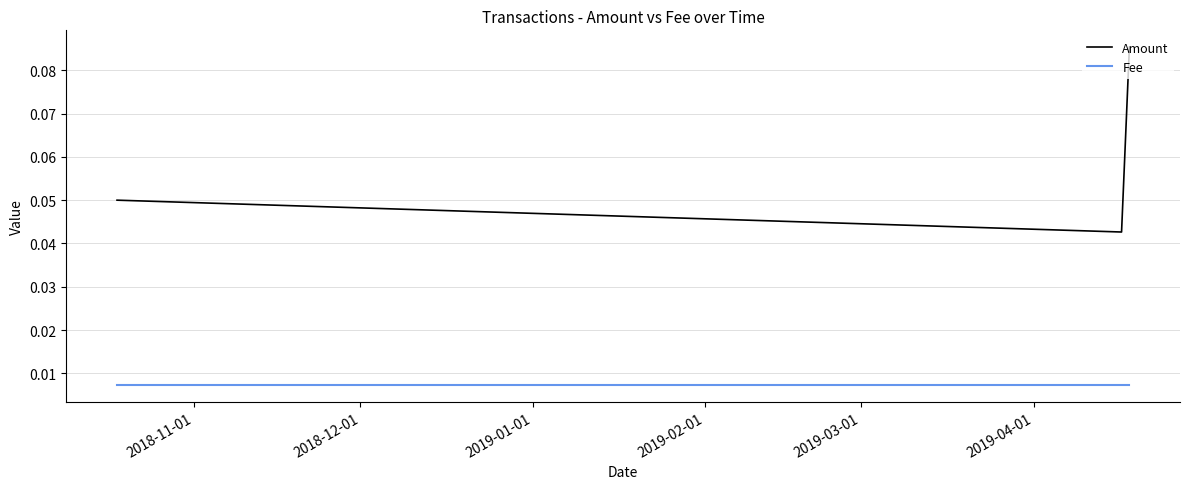

Which series has the largest range (max minus min)?

Amount